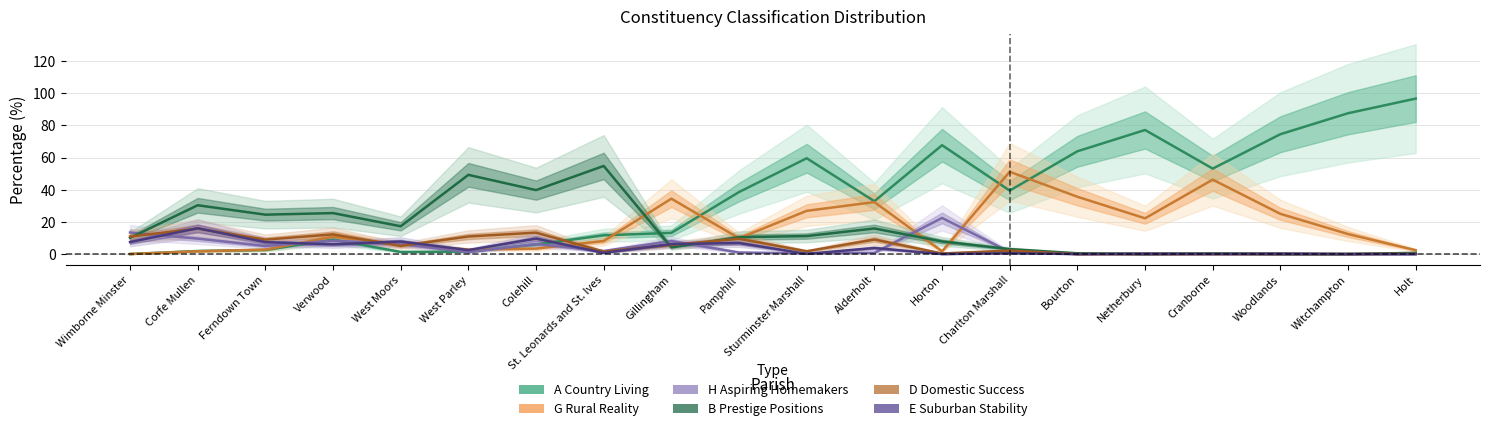

Rank the categories by E Suburban Stability value from lowest to highest.

Horton, Bourton, Netherbury, Cranborne, Woodlands, Witchampton, Holt, Sturminster Marshall, Charlton Marshall, St. Leonards and St. Ives, West Parley, Alderholt, Verwood, Gillingham, Pamphill, Ferndown Town, Wimborne Minster, West Moors, Colehill, Corfe Mullen